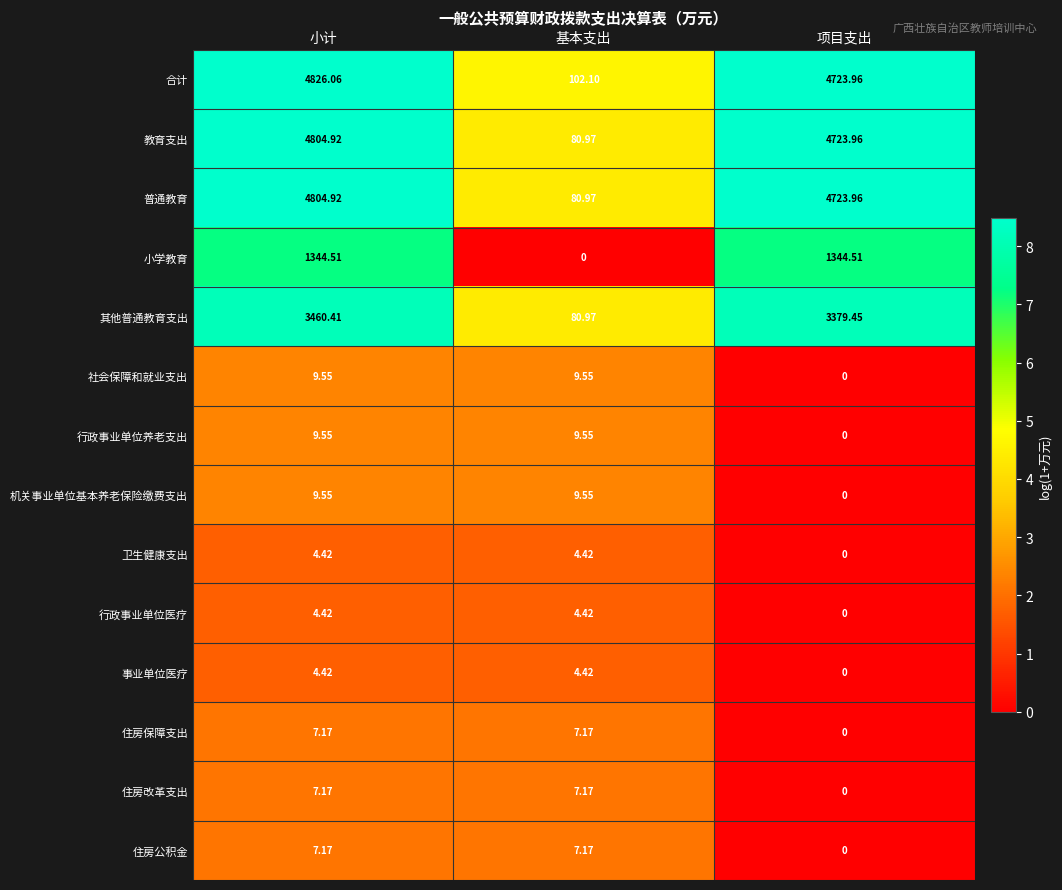

At which label does 教育支出 reach its minimum?

基本支出